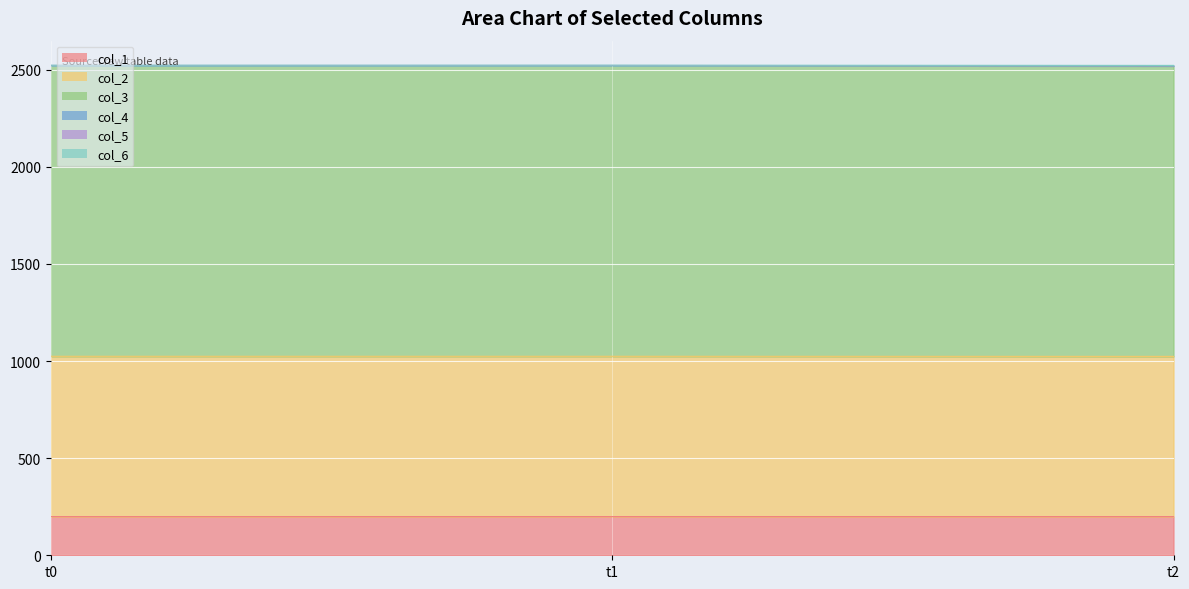

What is the minimum value for col_1?

199.0